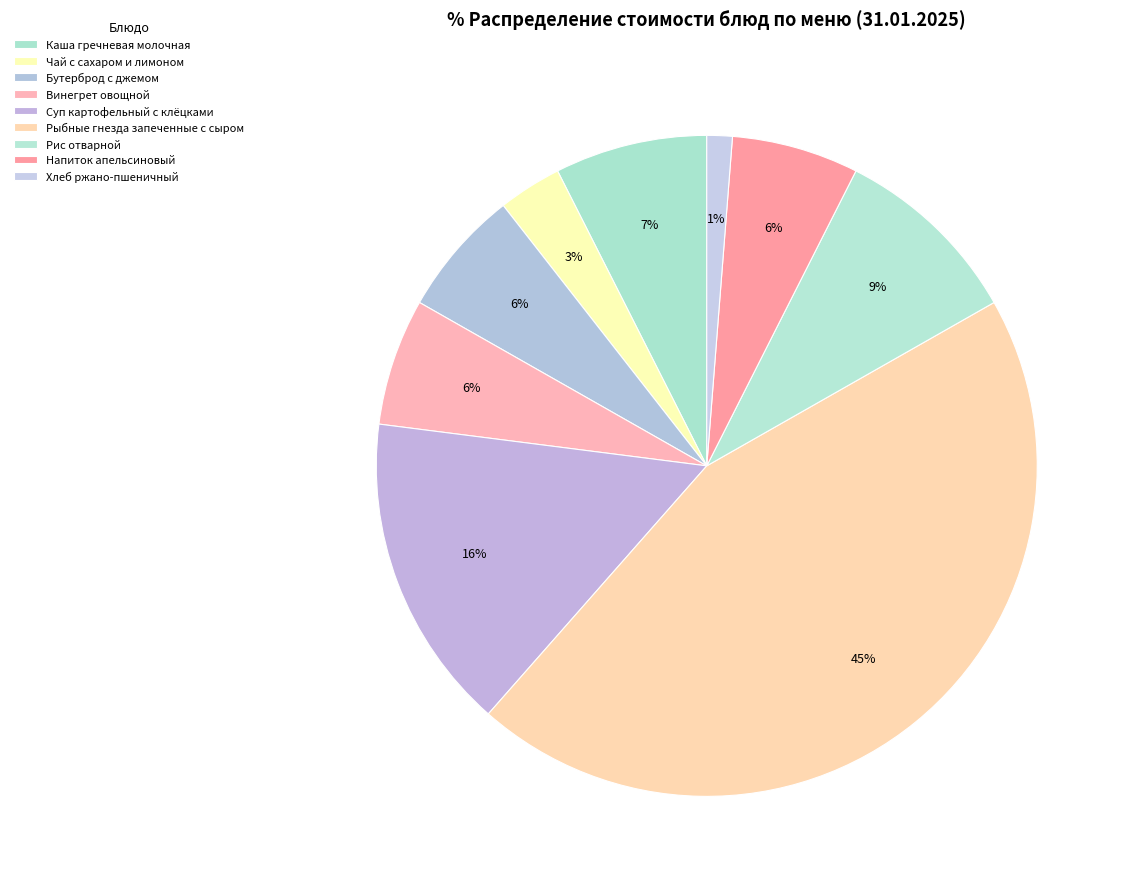

True or false: Чай с сахаром и лимоном accounts for 3% of the total.

True